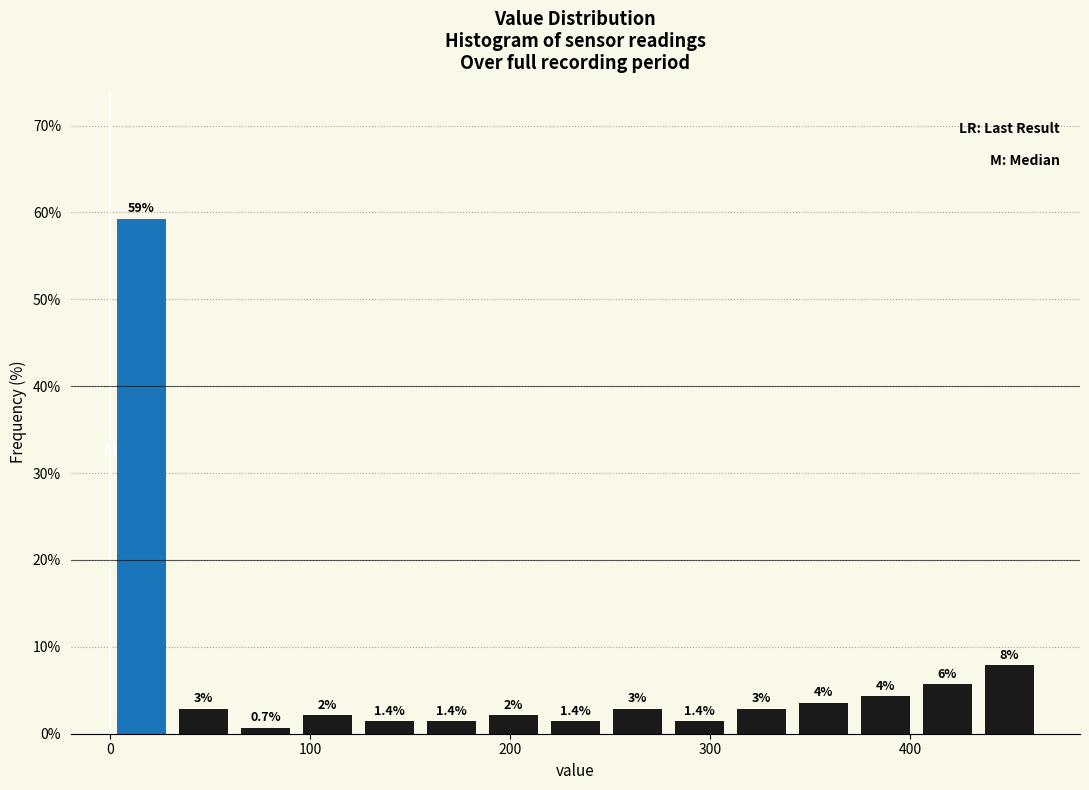

Around what value on the x-axis is the tallest bar? Give the approximate position of its centre, as read against the axis.

20